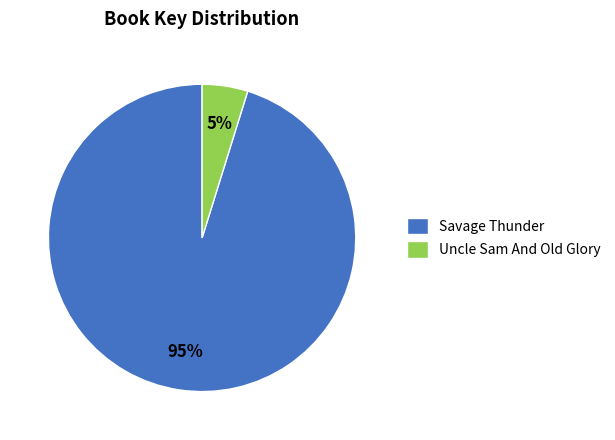

Between Savage Thunder and Uncle Sam And Old Glory, which is larger?

Savage Thunder